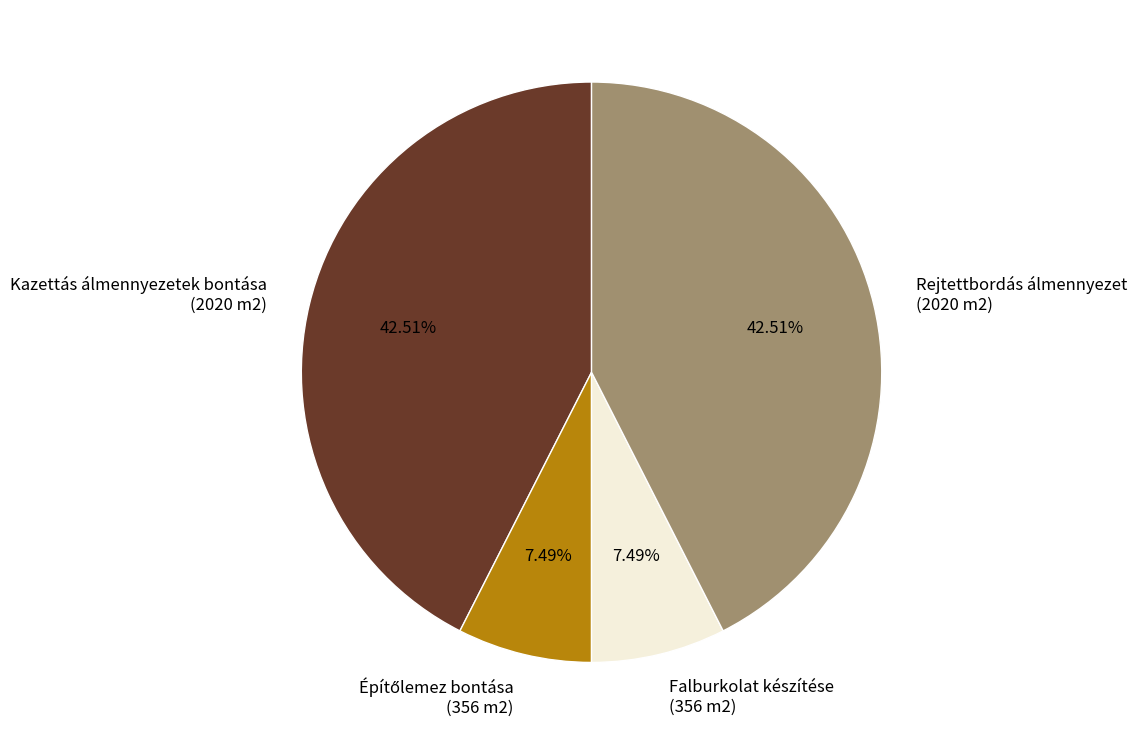

How many slices are in this pie chart?

4